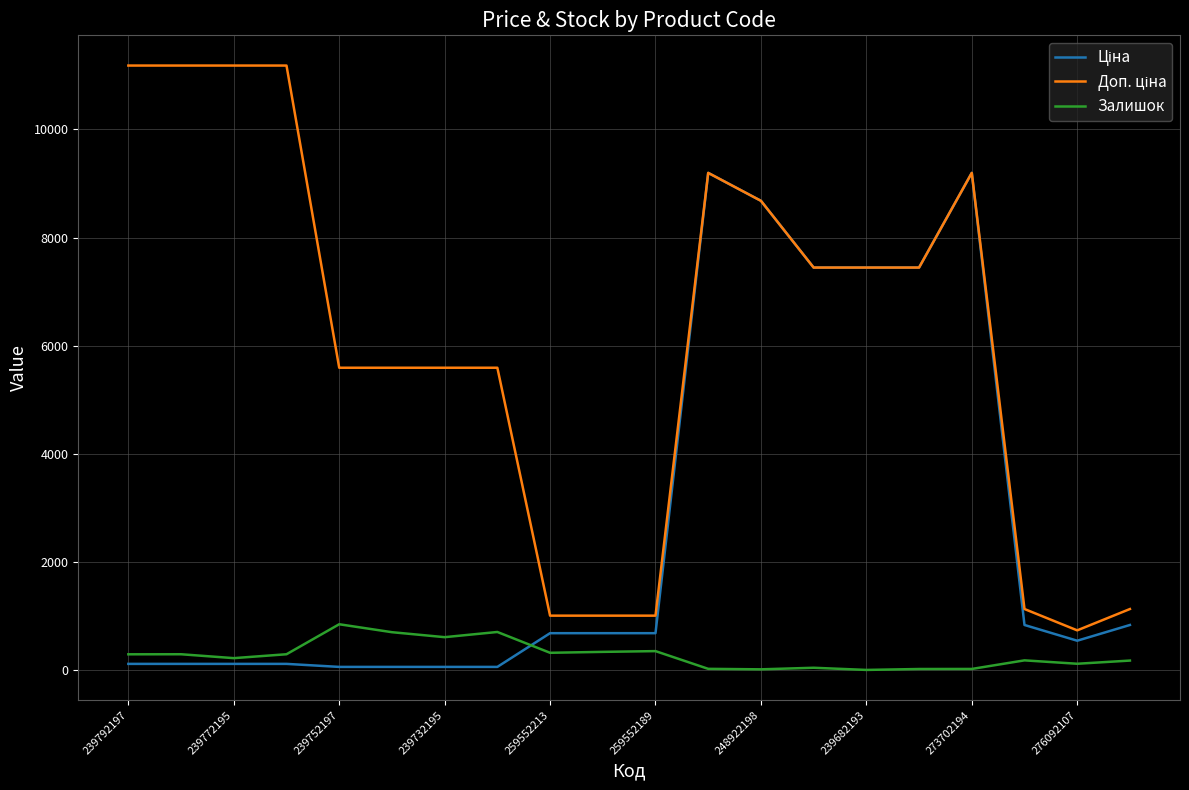

What is the greatest value displayed?

11182.0